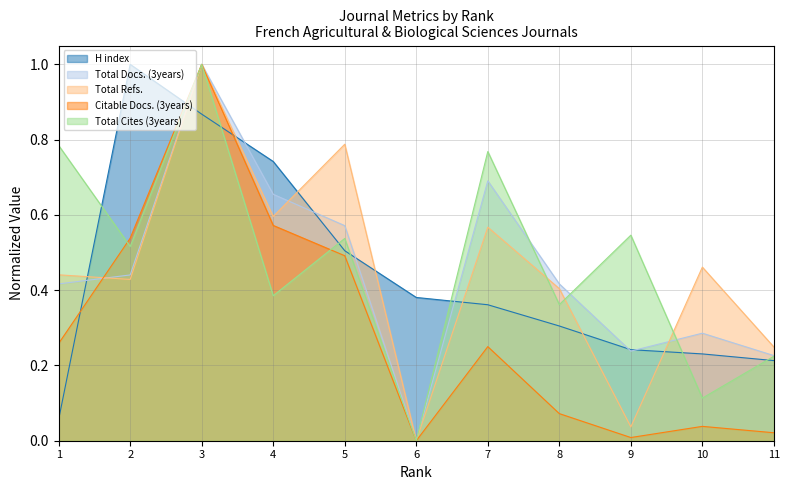

True or false: H index has more than 0 interior local peaks.

True